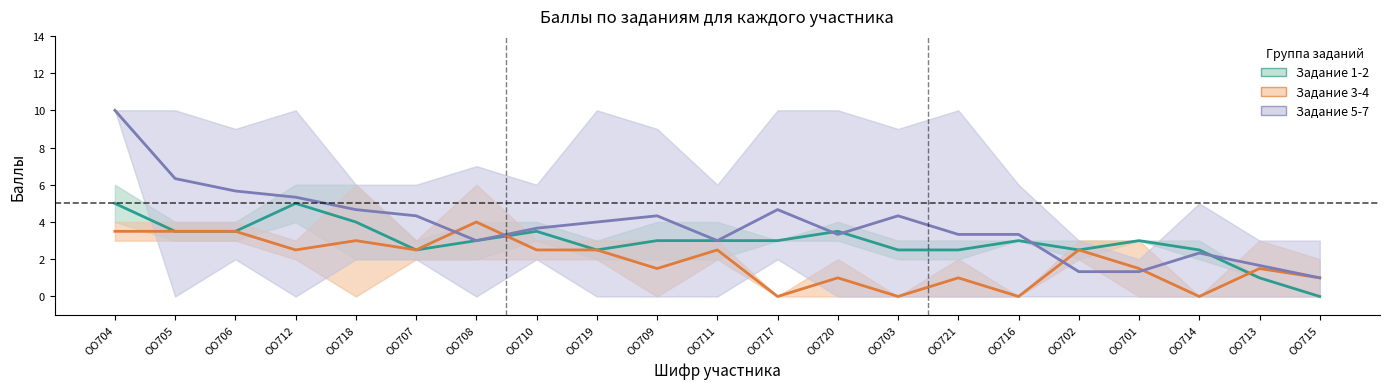

True or false: Задание 3-4 (центр) and Задание 5-7 (центр) intersect in this chart.

True